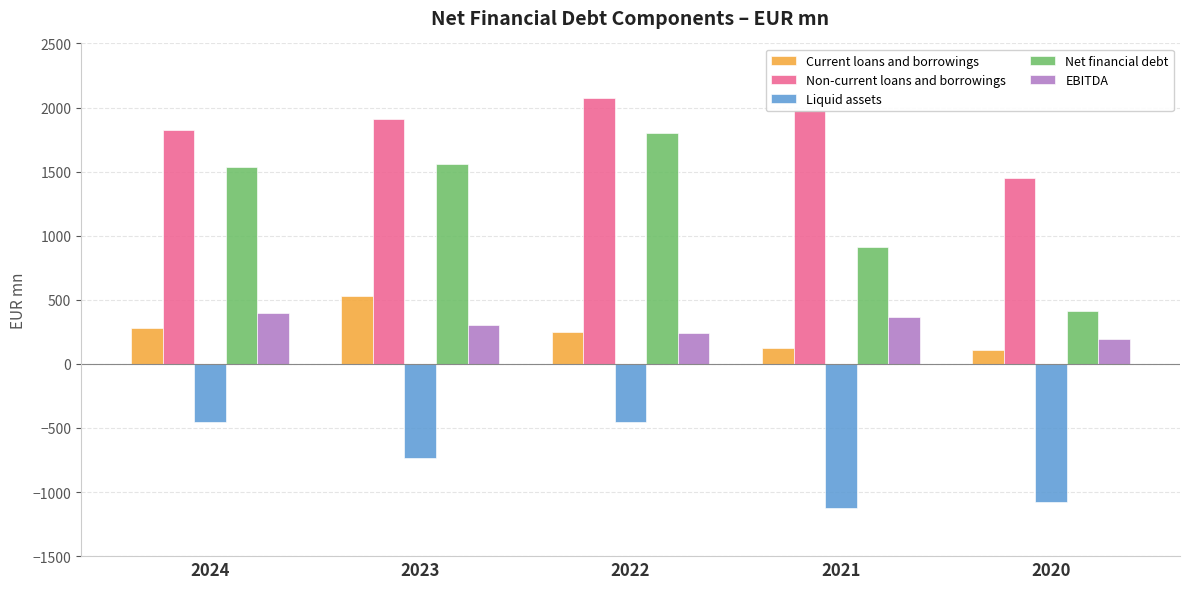

At which category is the sum across all series the highest?

2022